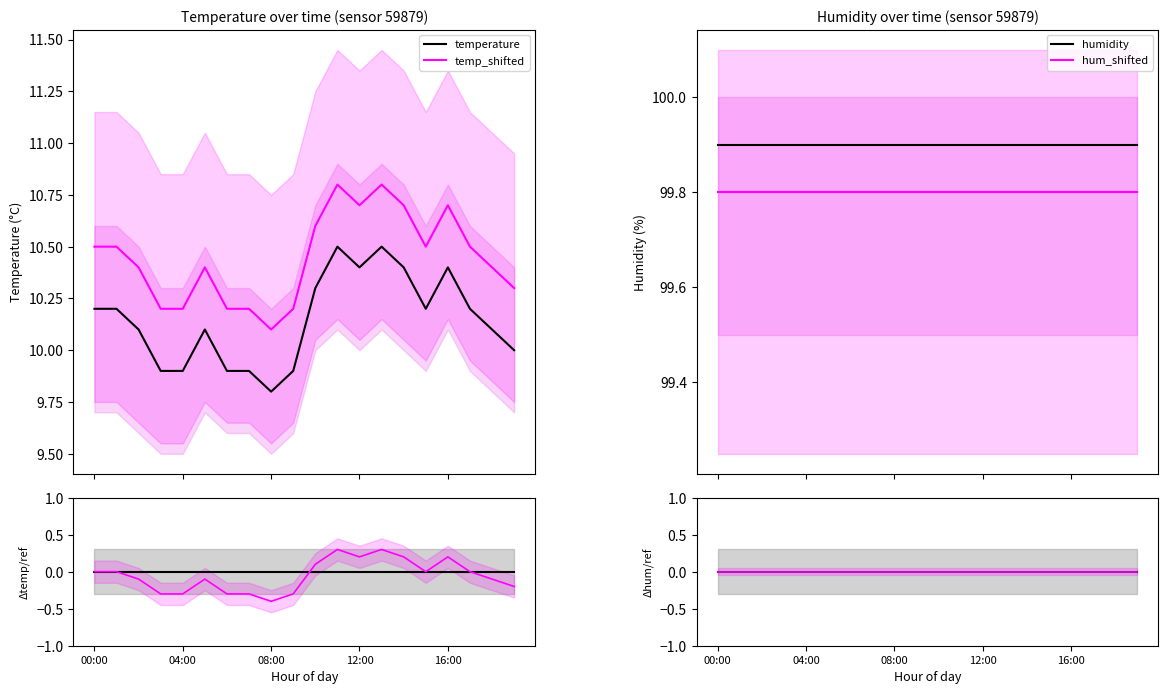

What is the approximate value at 11:00?

10.5